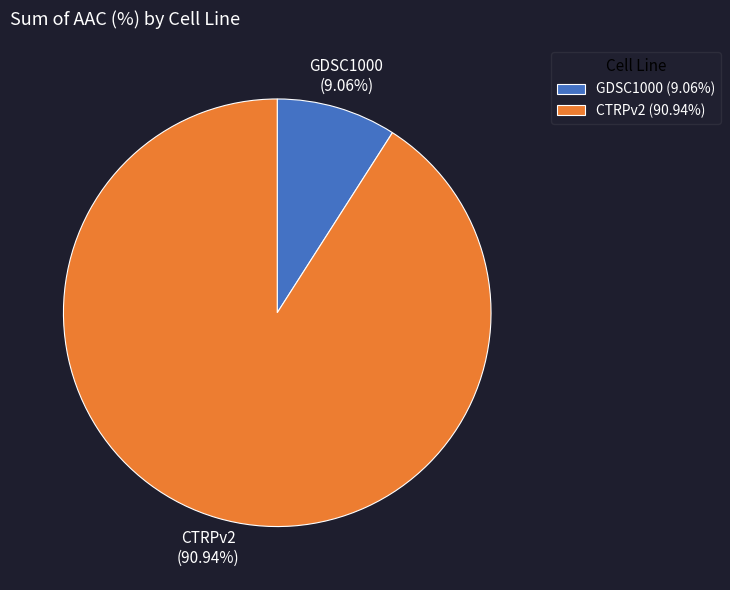

Which category accounts for the majority?

CTRPv2